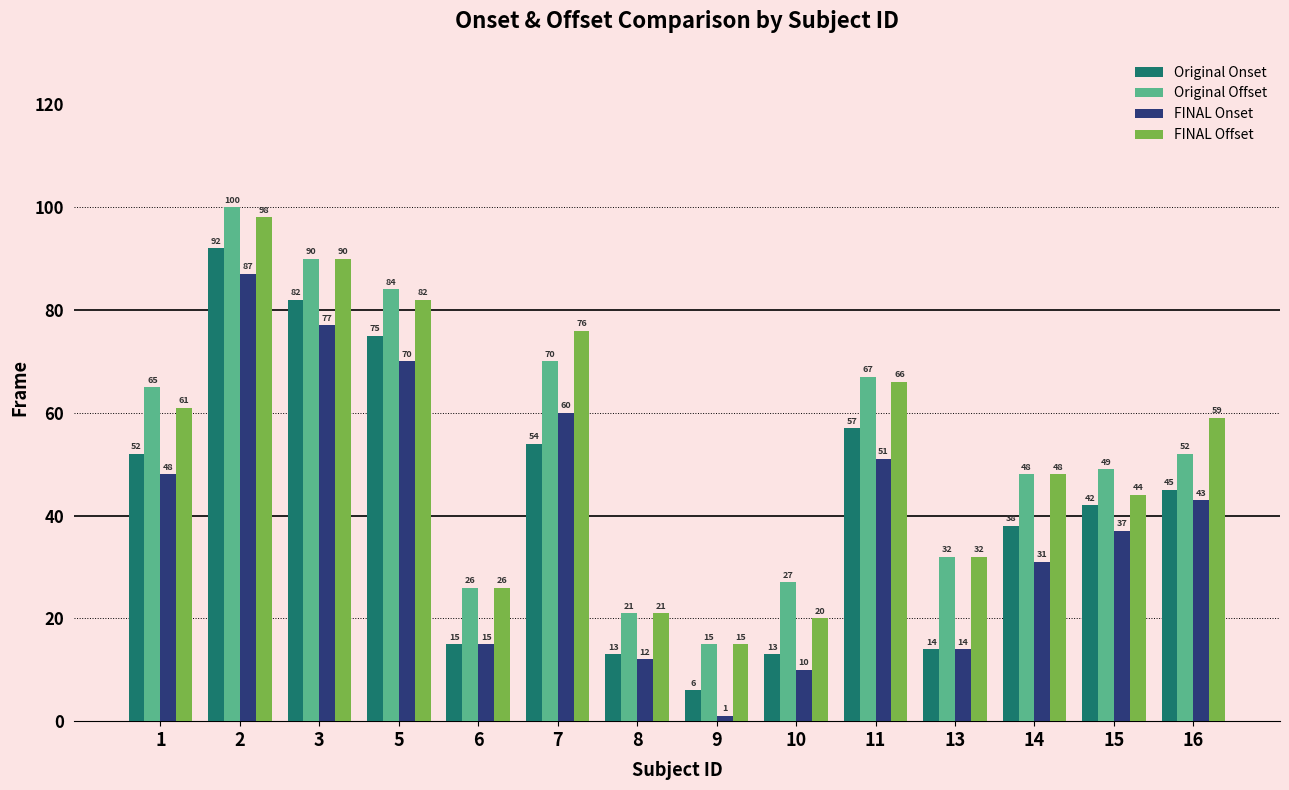

At which category is the sum across all series the highest?

2